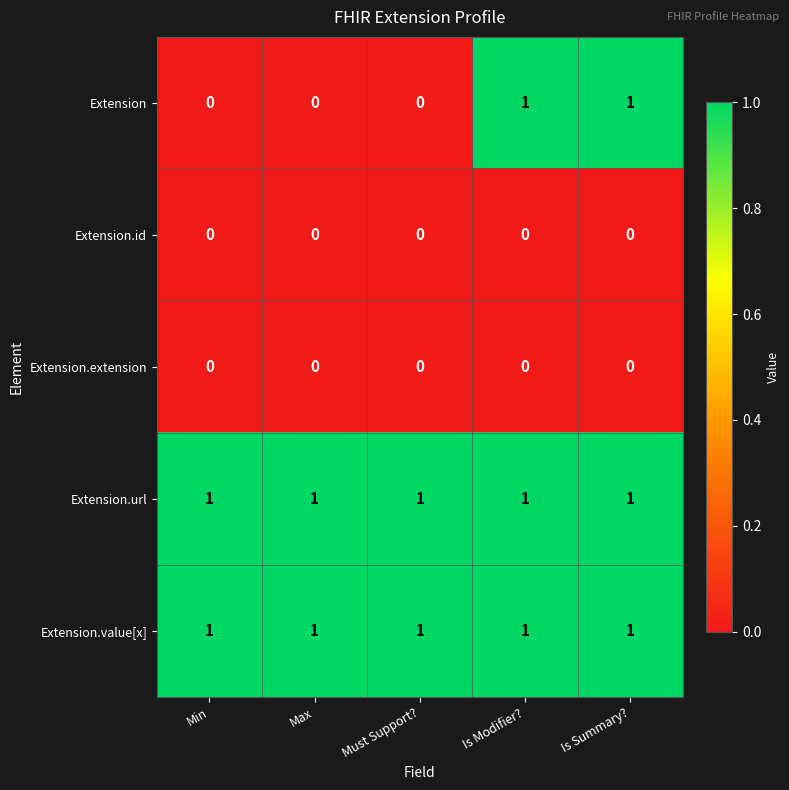

At how many categories does at least one series exceed 0?

5